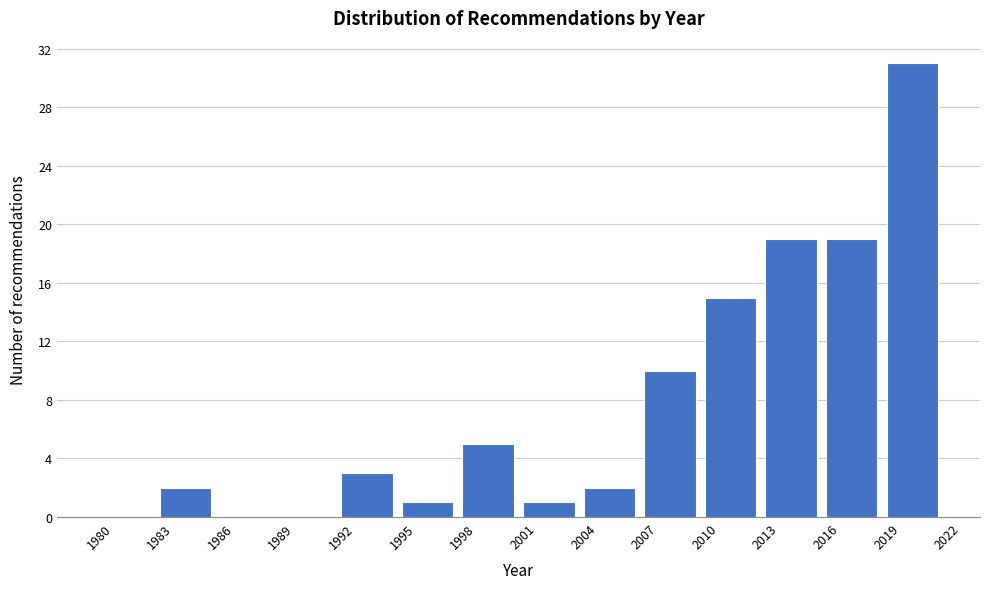

Reading left to right, list every bar in this chart as the range it spans on the x-axis followed by its height. The values are not printed on the chart, so give them approximately, as read against the axis.

1980 to 1983: 0
1983 to 1986: 2
1986 to 1989: 0
1989 to 1992: 0
1992 to 1995: 3
1995 to 1998: 1
1998 to 2001: 5
2001 to 2004: 1
2004 to 2007: 2
2007 to 2010: 10
2010 to 2013: 15
2013 to 2016: 19
2016 to 2019: 19
2019 to 2022: 31